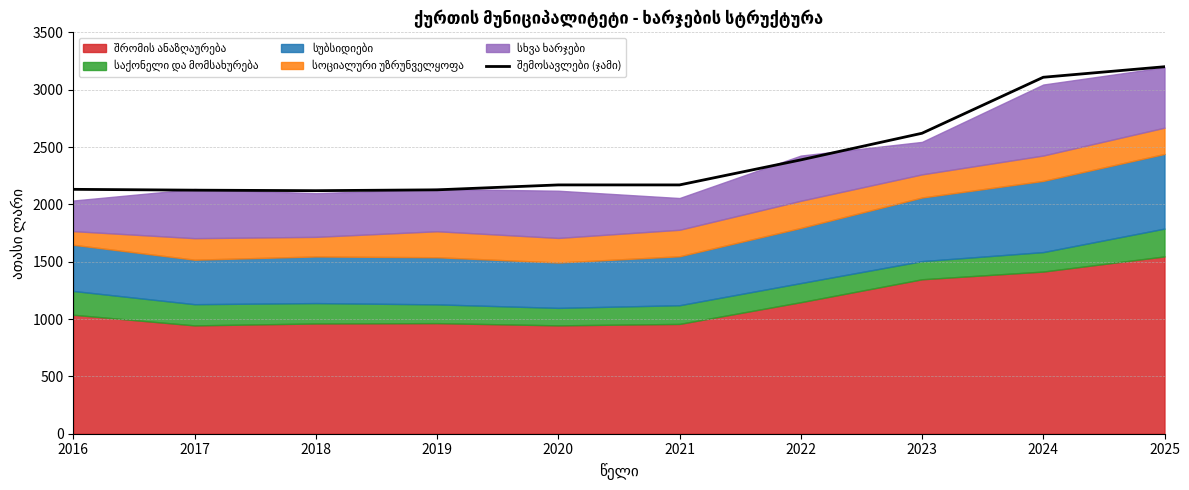

How many values are below 2169?

4